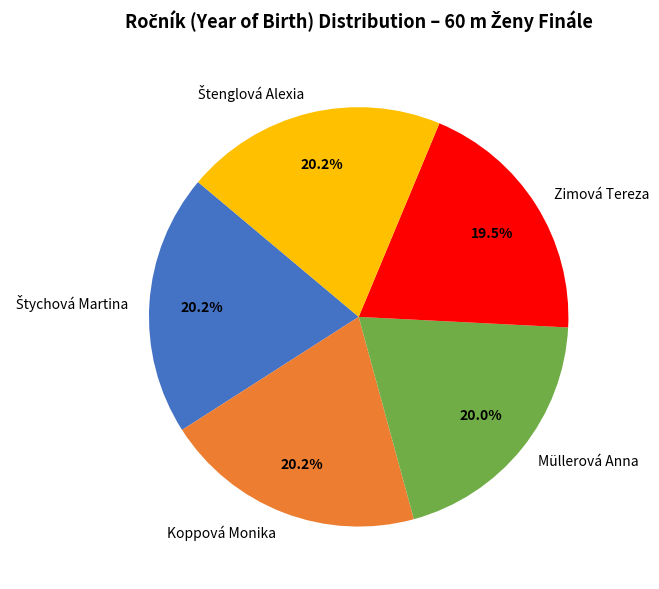

Do Koppová Monika and Zimová Tereza together represent more than half of the pie?

No